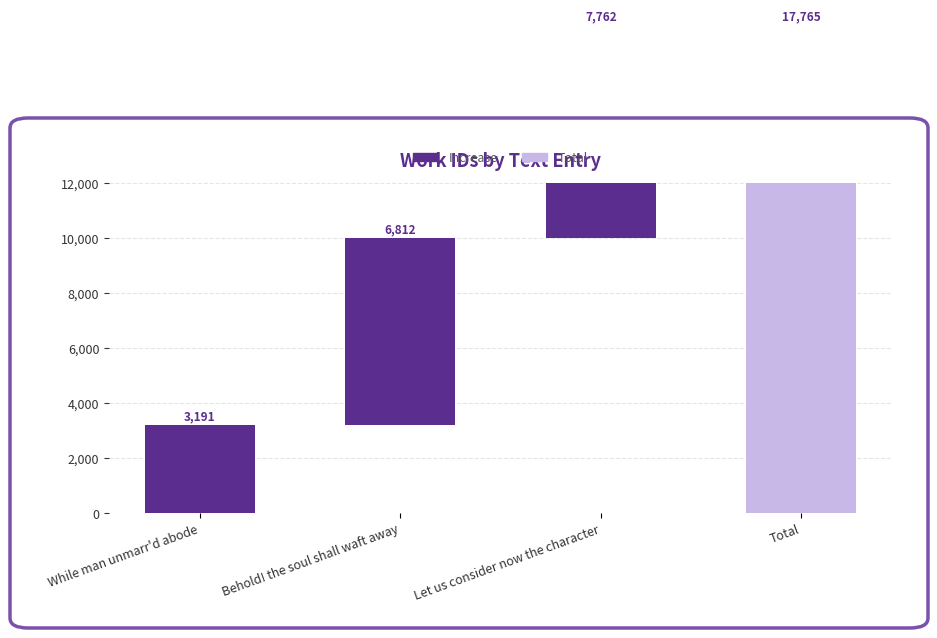

Is it true that the value at Let us consider now the character is 3312?

False